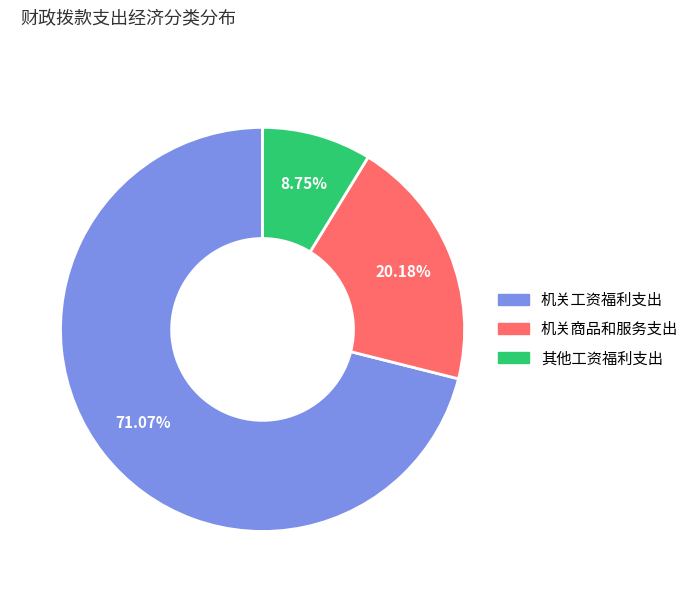

Is there any slice that represents more than half of the pie?

Yes